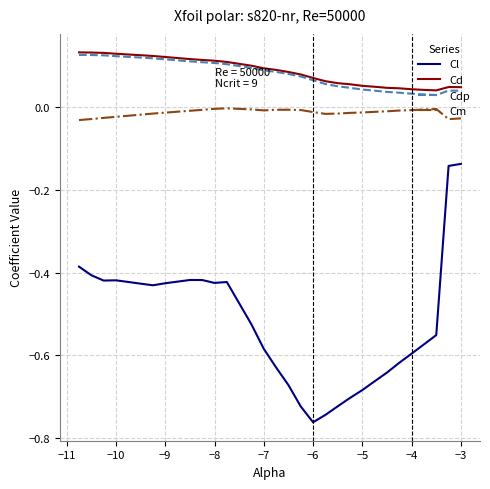

True or false: Cd and Cm intersect in this chart.

False